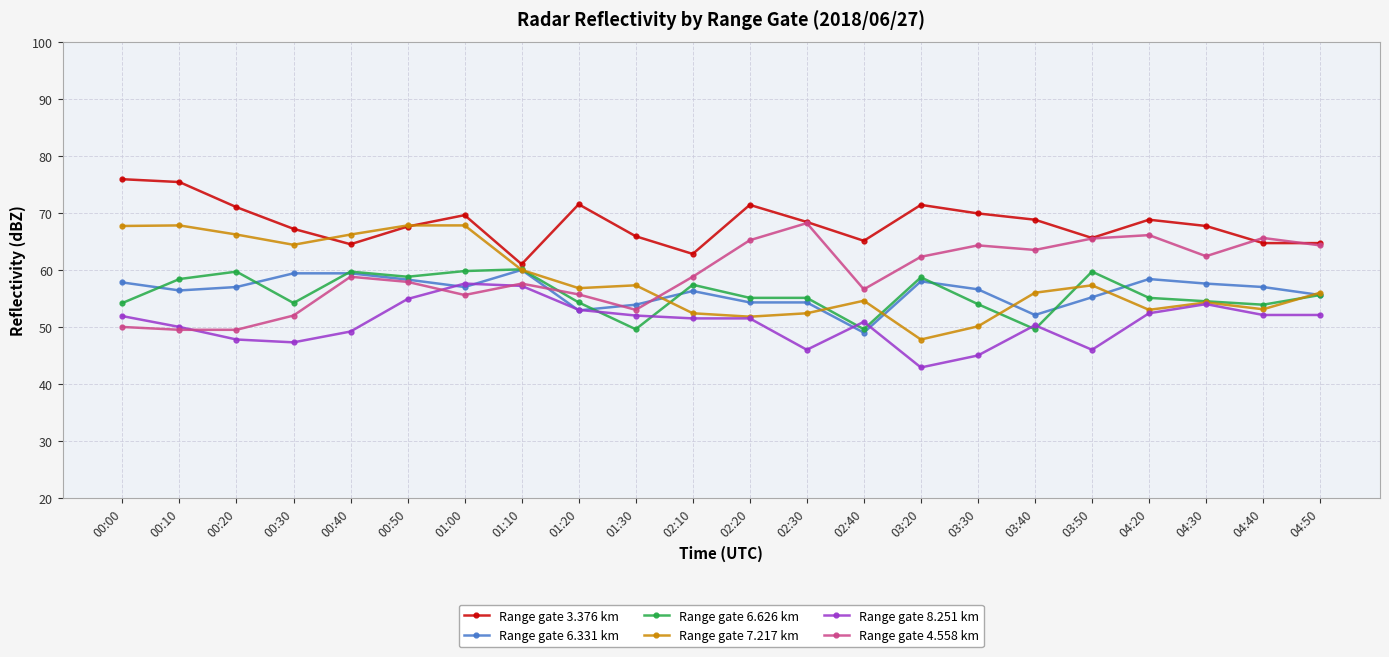

What is the sum of all Range gate 8.251 km values?

1115.6